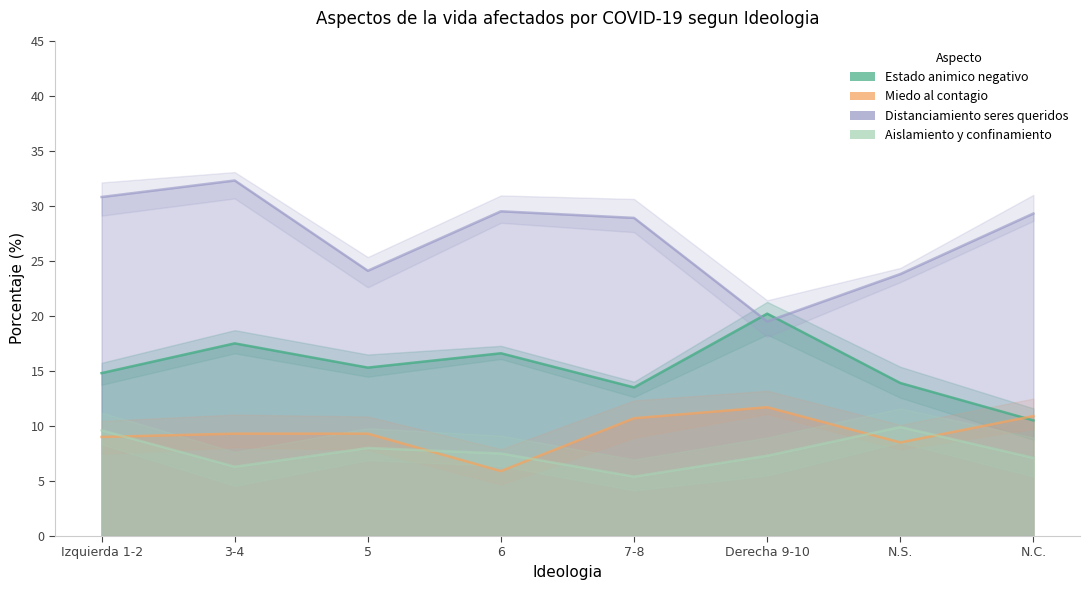

Where is Distanciamiento seres queridos nearest to the value 25?

5